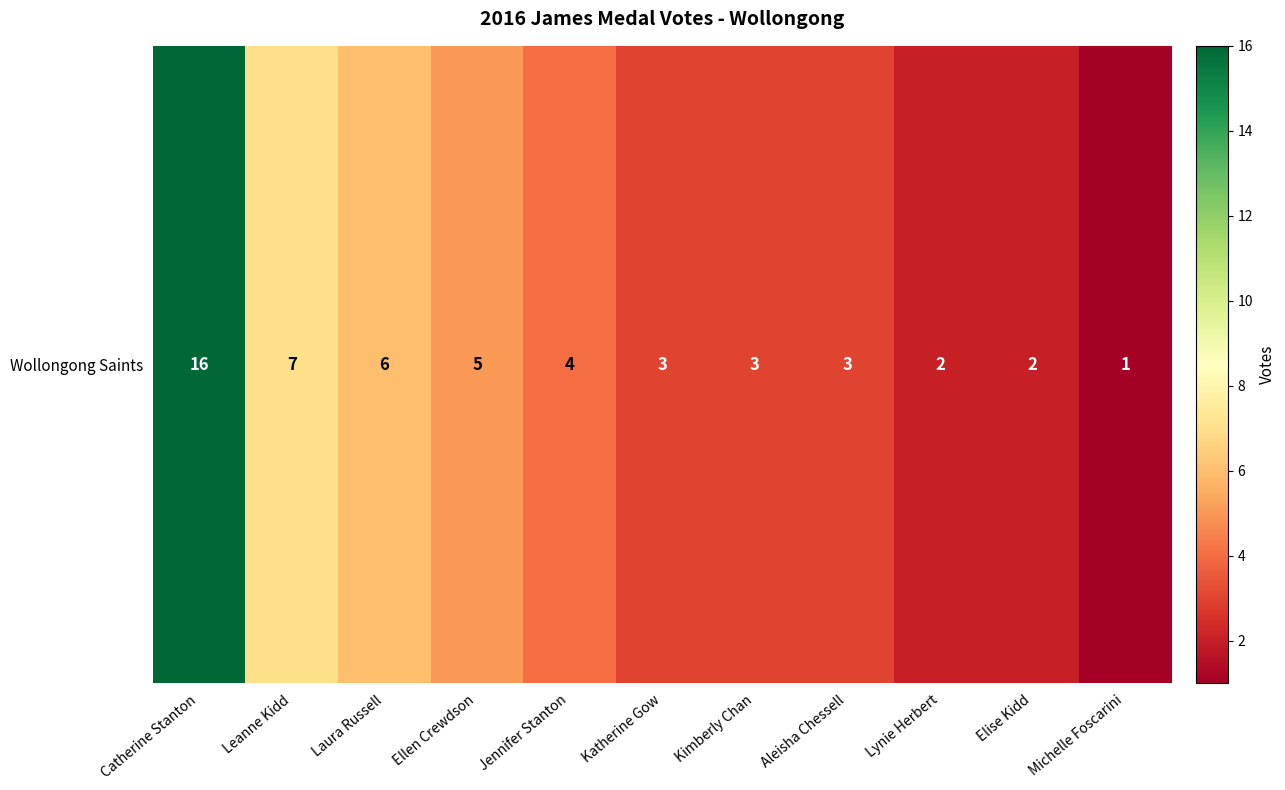

Reading left to right, extract all data points from this chart.

16	7	6	5	4	3	3	3	2	2	1